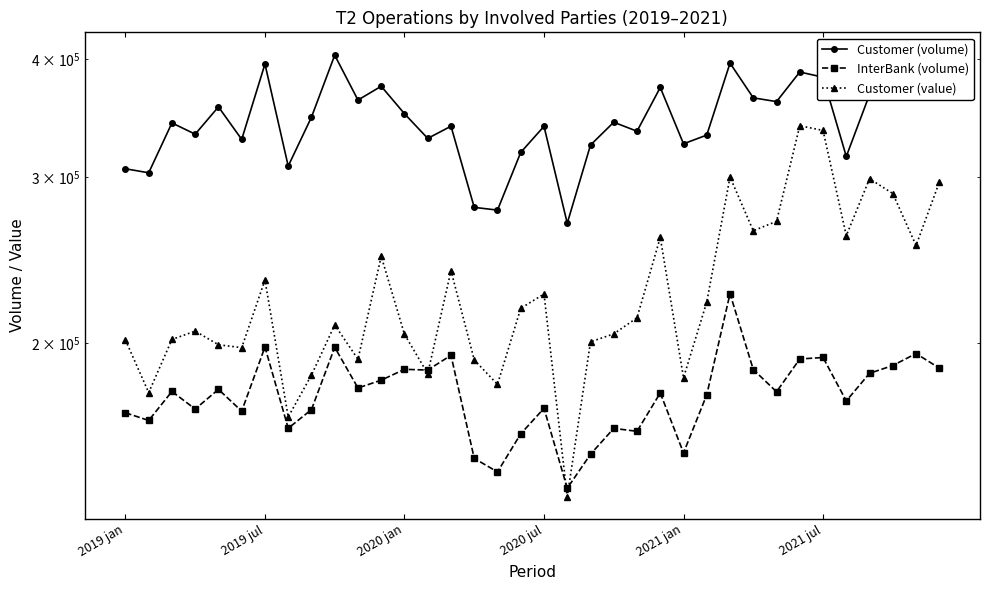

Rank the series by their maximum value, from highest to lowest.

Customer (volume), Customer (value), InterBank (volume)